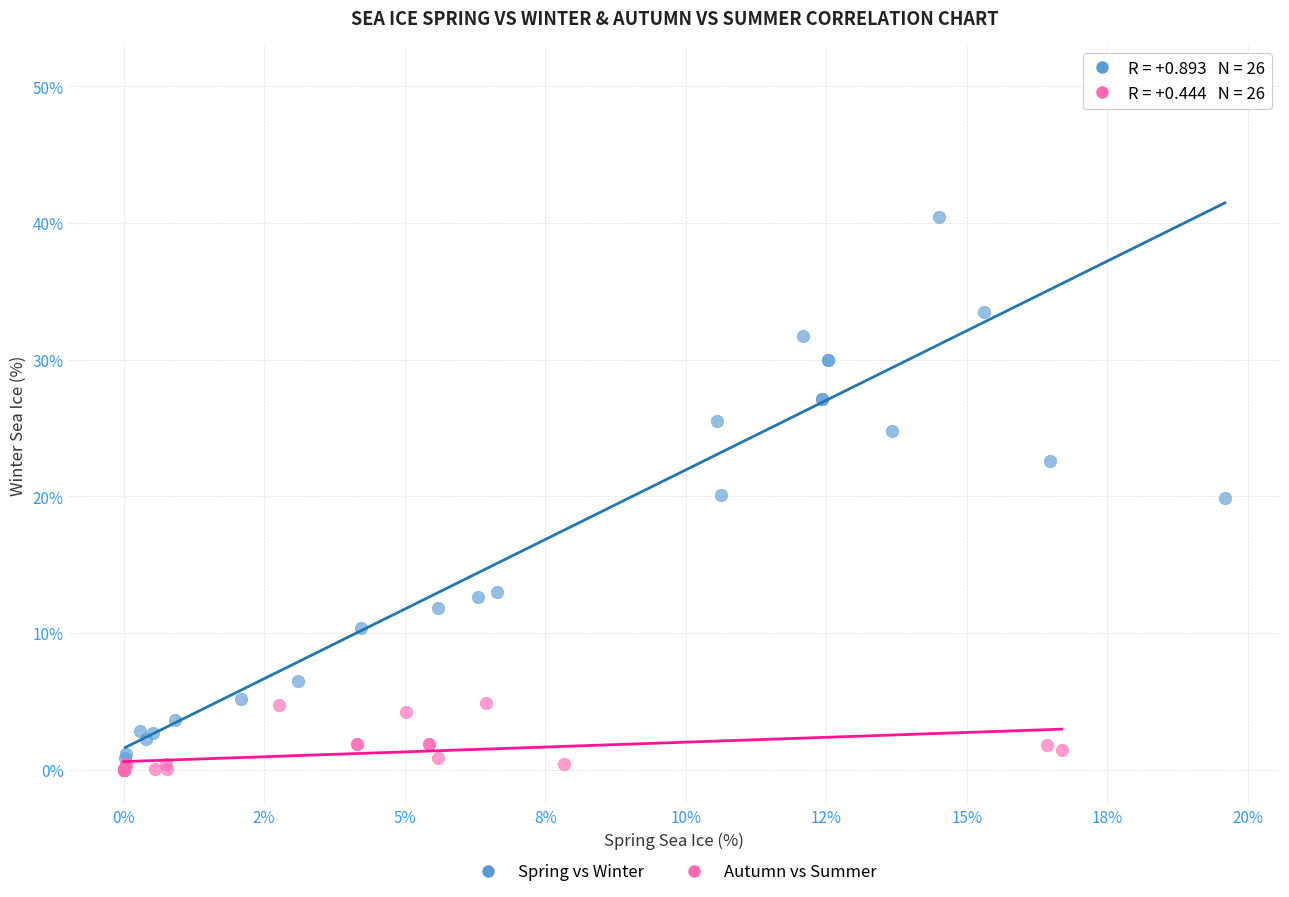

Which series reaches the maximum Y coordinate?

Spring vs Winter